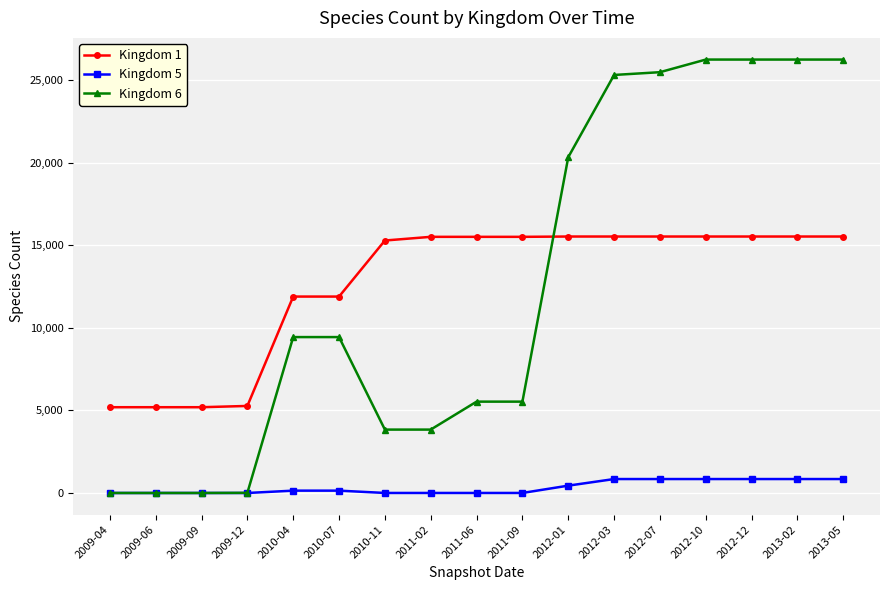

True or false: Kingdom 5 and Kingdom 1 cross at least once.

False